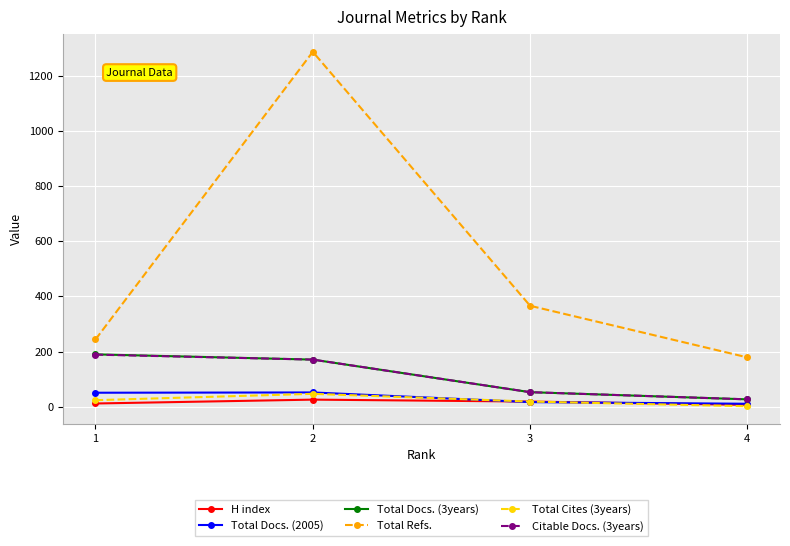

Which series has the largest total across all categories?

Total Refs.